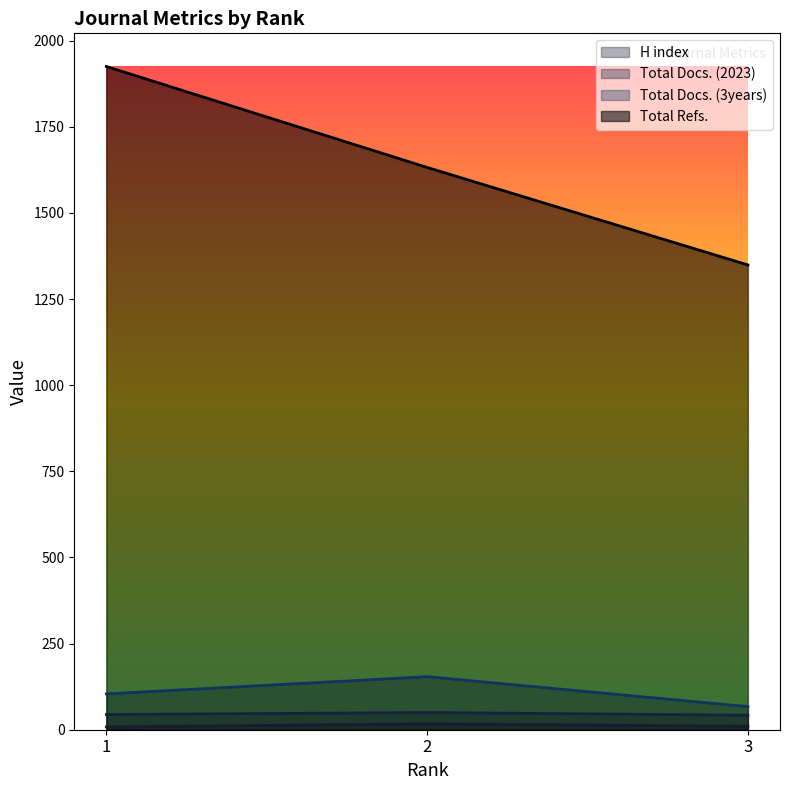

At how many categories does at least one series exceed 116?

3